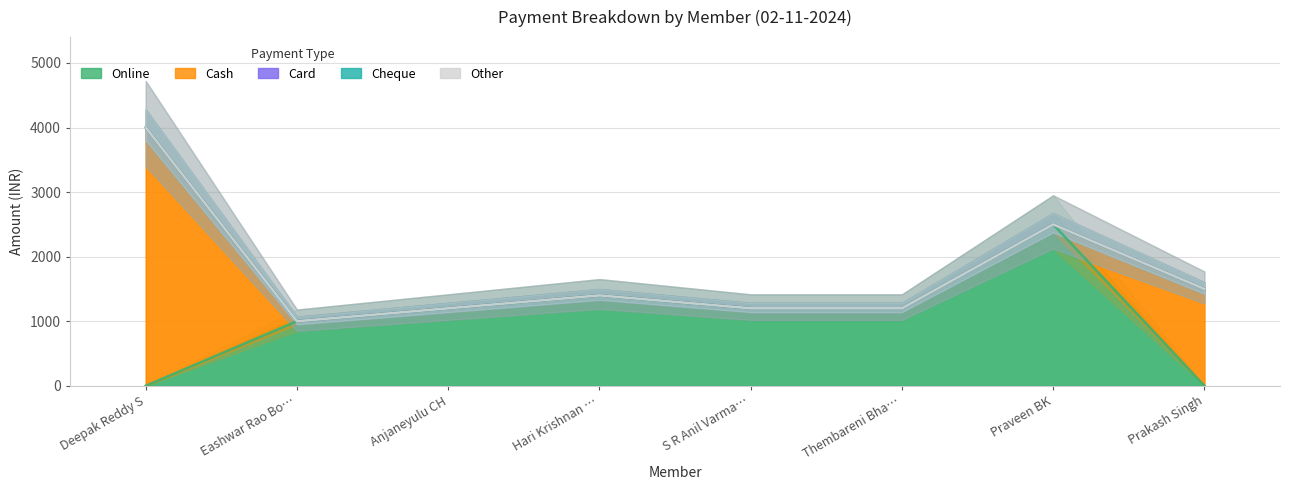

True or false: Cash and Cheque cross at least once.

False